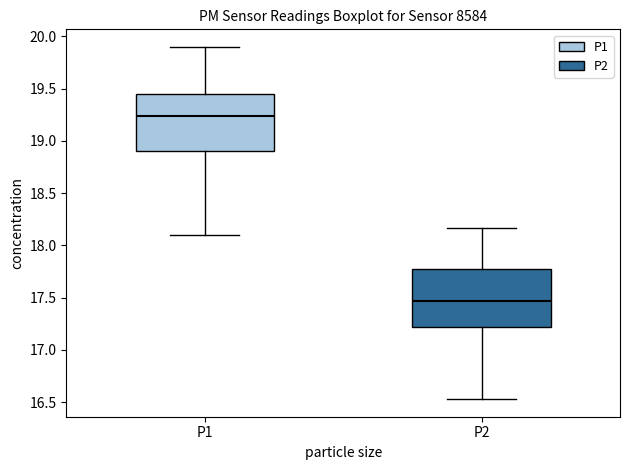

Where does the lower whisker of the box for P2 end on the y-axis? The values are not printed on the chart, so give them approximately, as read against the axis.

16.55